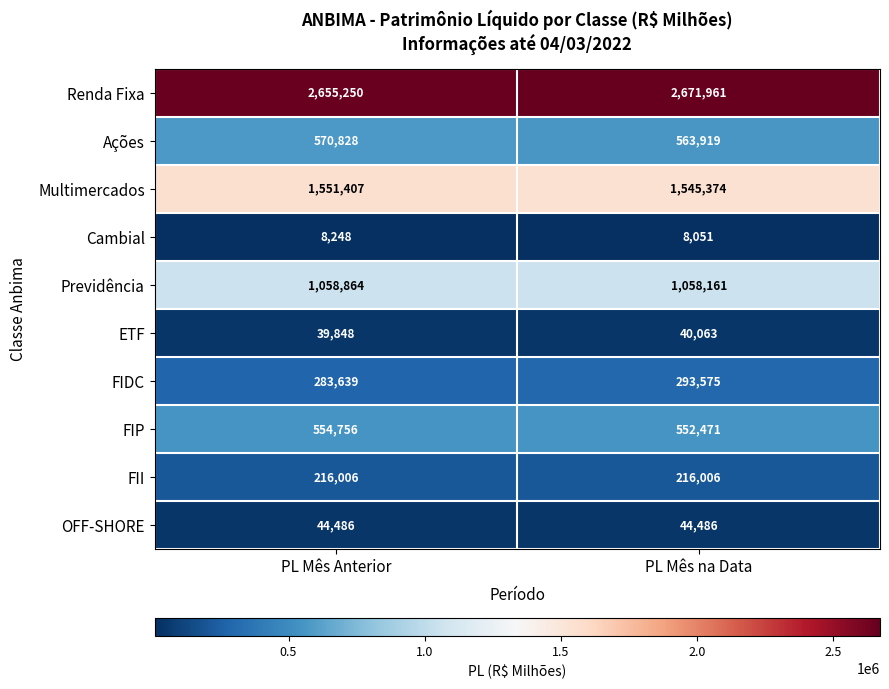

What is the average value of the FIDC series?

288607